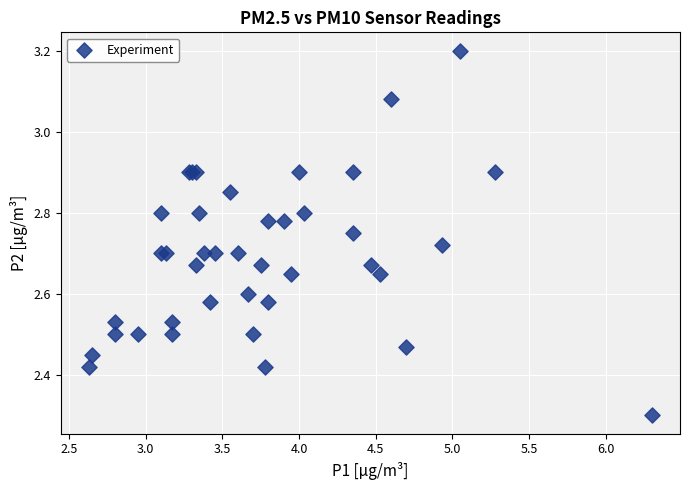

What Y value in the scatter plot is closest to 2?

2.3